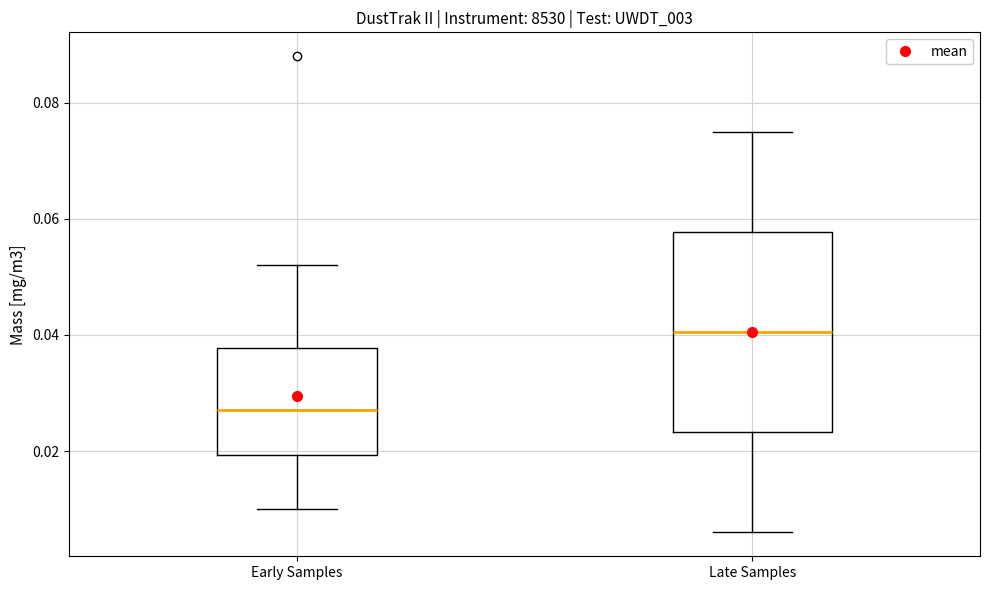

Reading left to right, read every box against the y-axis: the position of its median line, the range the box covers, and the ends of its whiskers. The values are not printed on the chart, so give them approximately, as read against the axis.

Early Samples: median 0.028, box 0.020 to 0.038, whiskers 0.010 to 0.052
Late Samples: median 0.040, box 0.024 to 0.058, whiskers 0.006 to 0.076